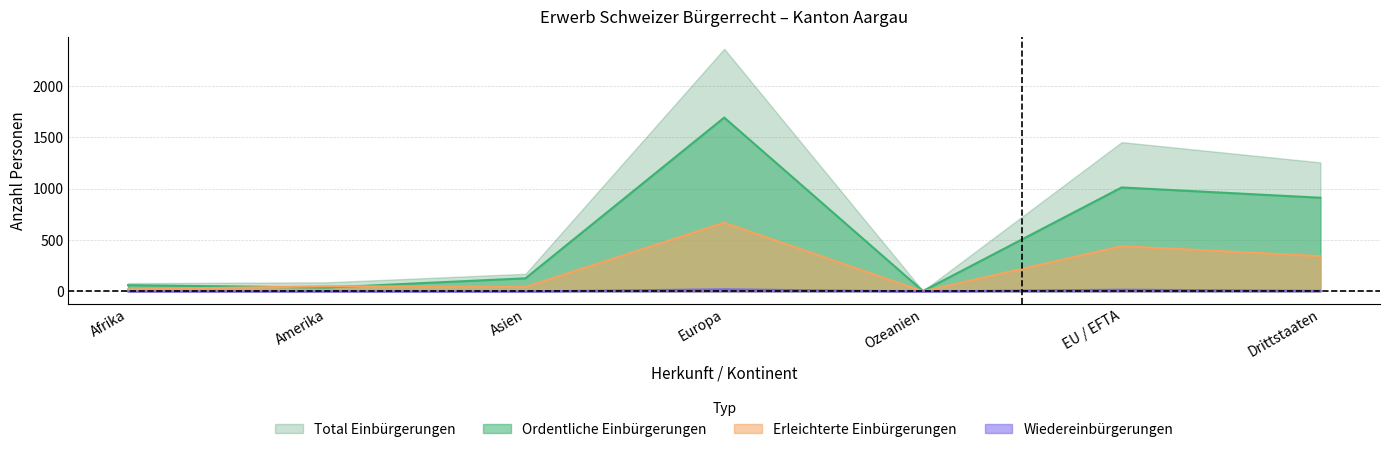

What is the greatest value displayed?

2361